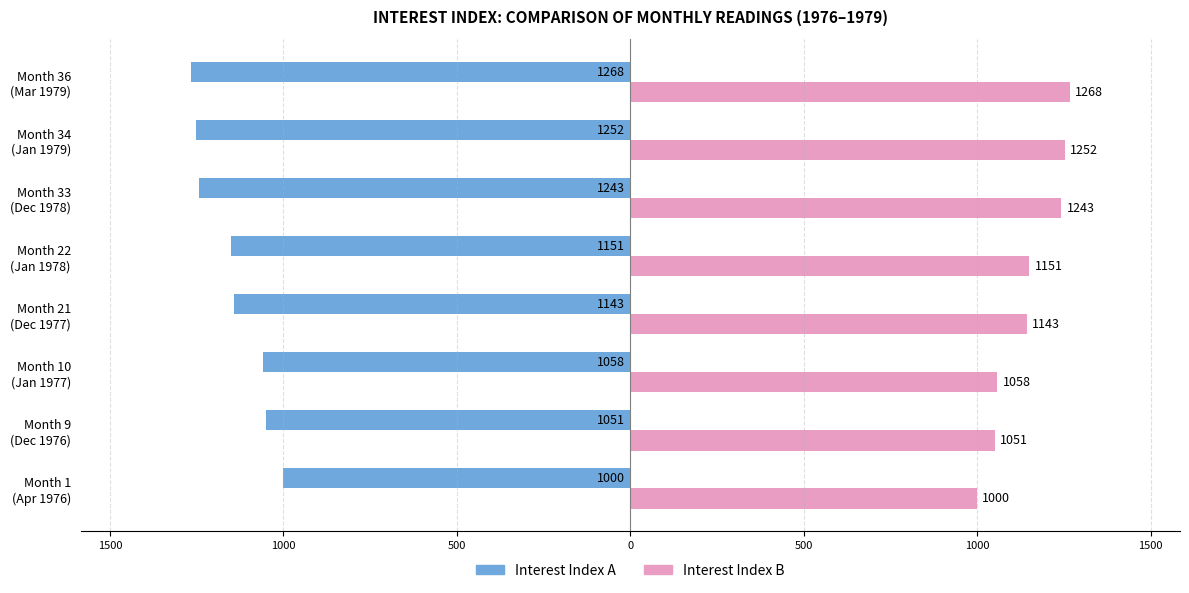

What are all the series names shown in the legend?

Interest Index A, Interest Index B